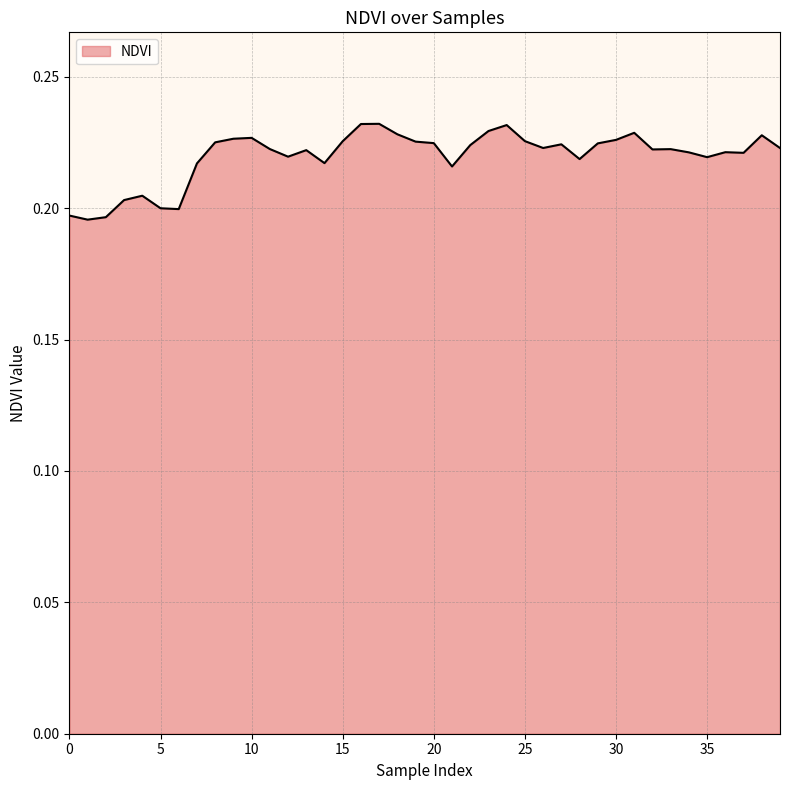

How many interior local valleys (lower than both neighbors) does the data have?

10